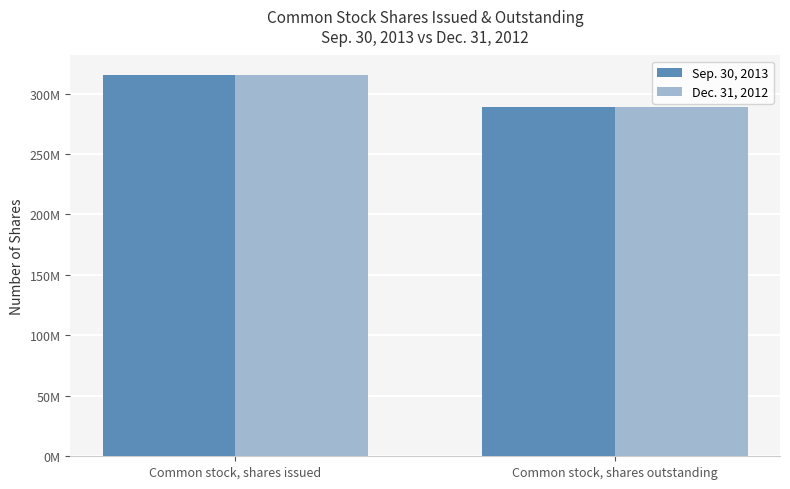

Count the Sep. 30, 2013 values in the range 288771227 to 315662639.

2